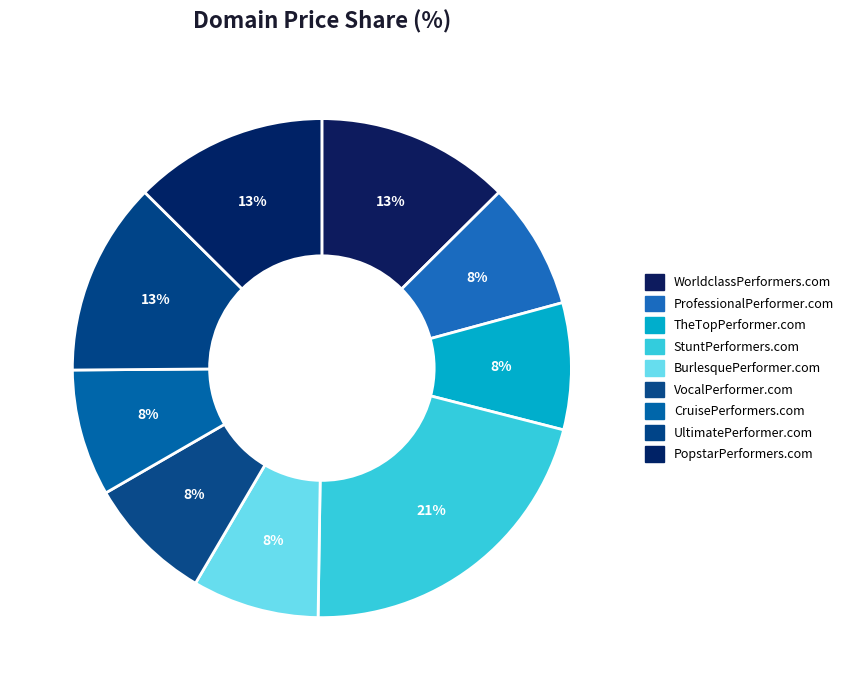

Do UltimatePerformer.com and WorldclassPerformers.com together represent more than half of the pie?

No